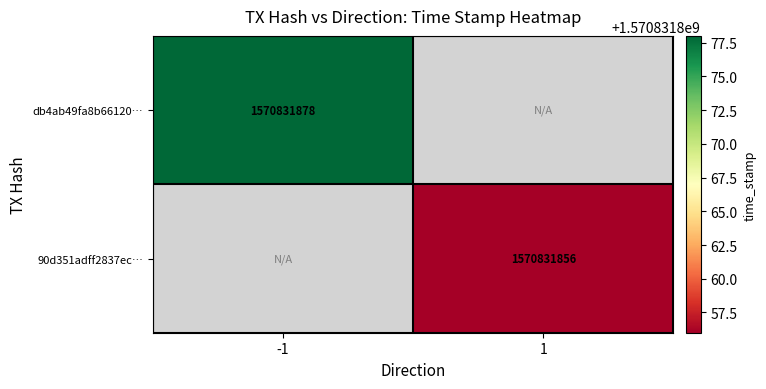

Which label corresponds to the smallest value in the chart?

1